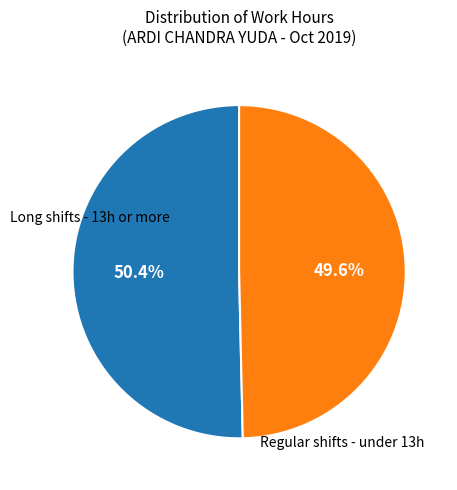

Is there a majority slice in this chart?

Yes